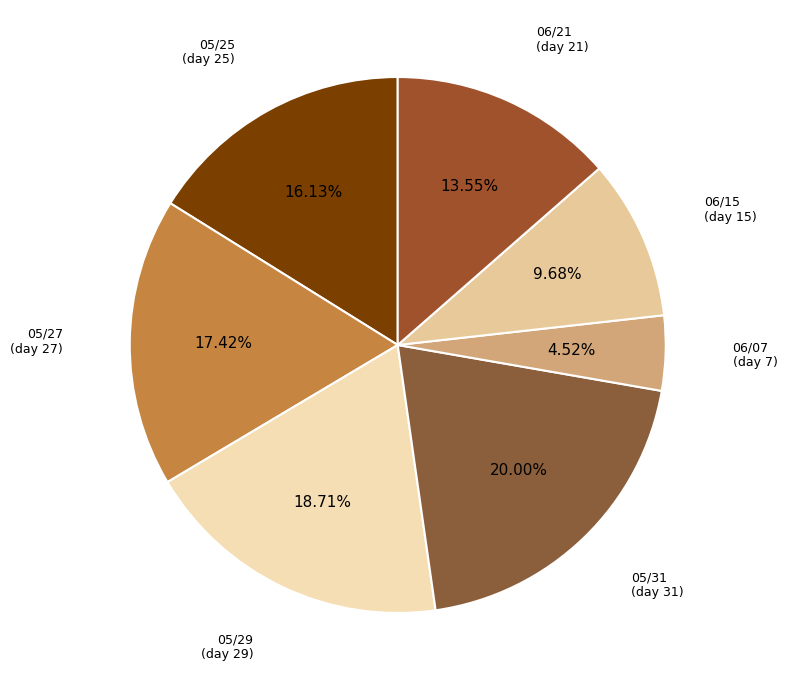

Does 05/29 represent more than half of the total?

No